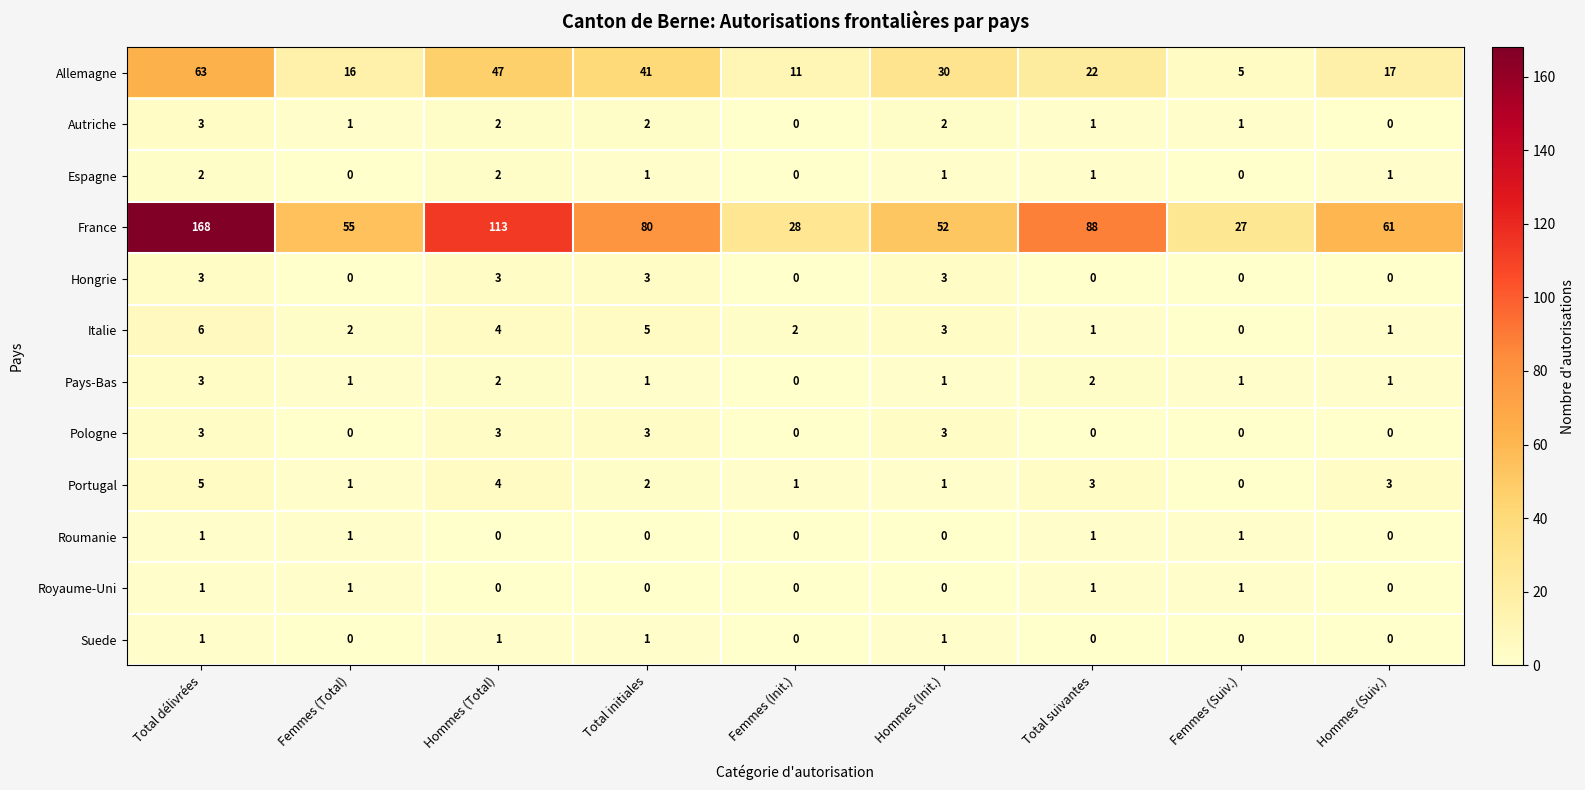

What is the difference between the Allemagne values at Total suivantes and Femmes (Init.)?

11